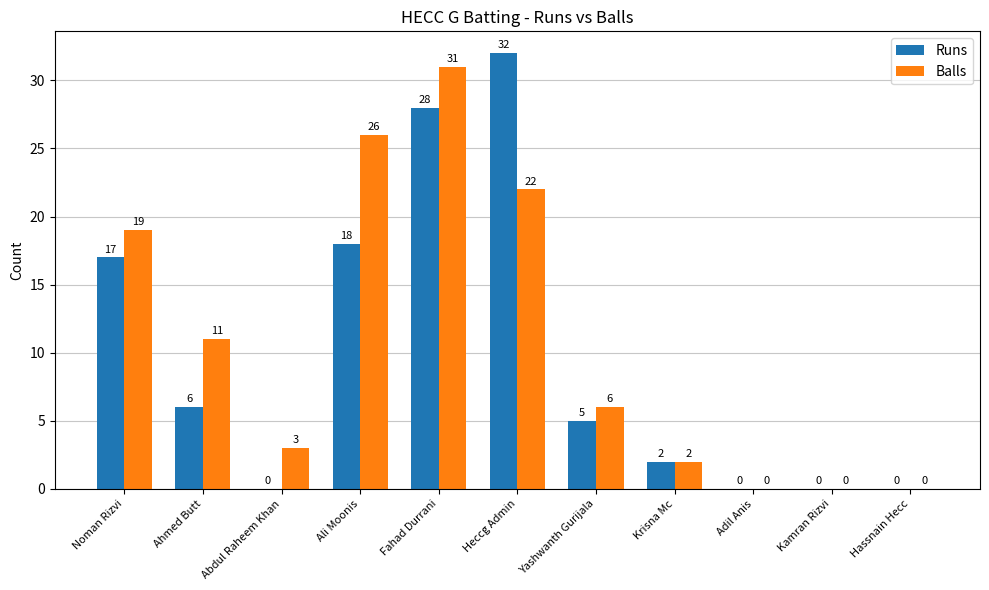

What is the sum of all Balls values?

120